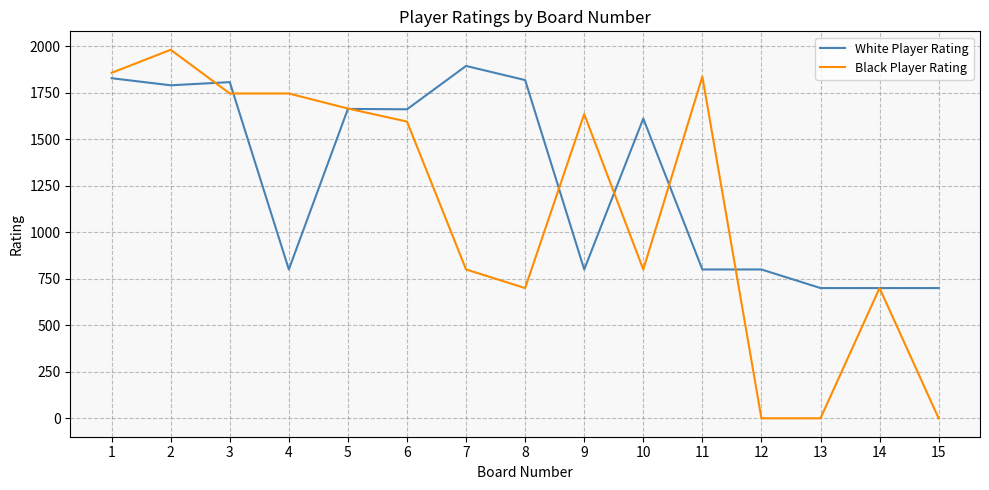

True or false: White Player Rating has more than 0 points higher than both neighbors.

True